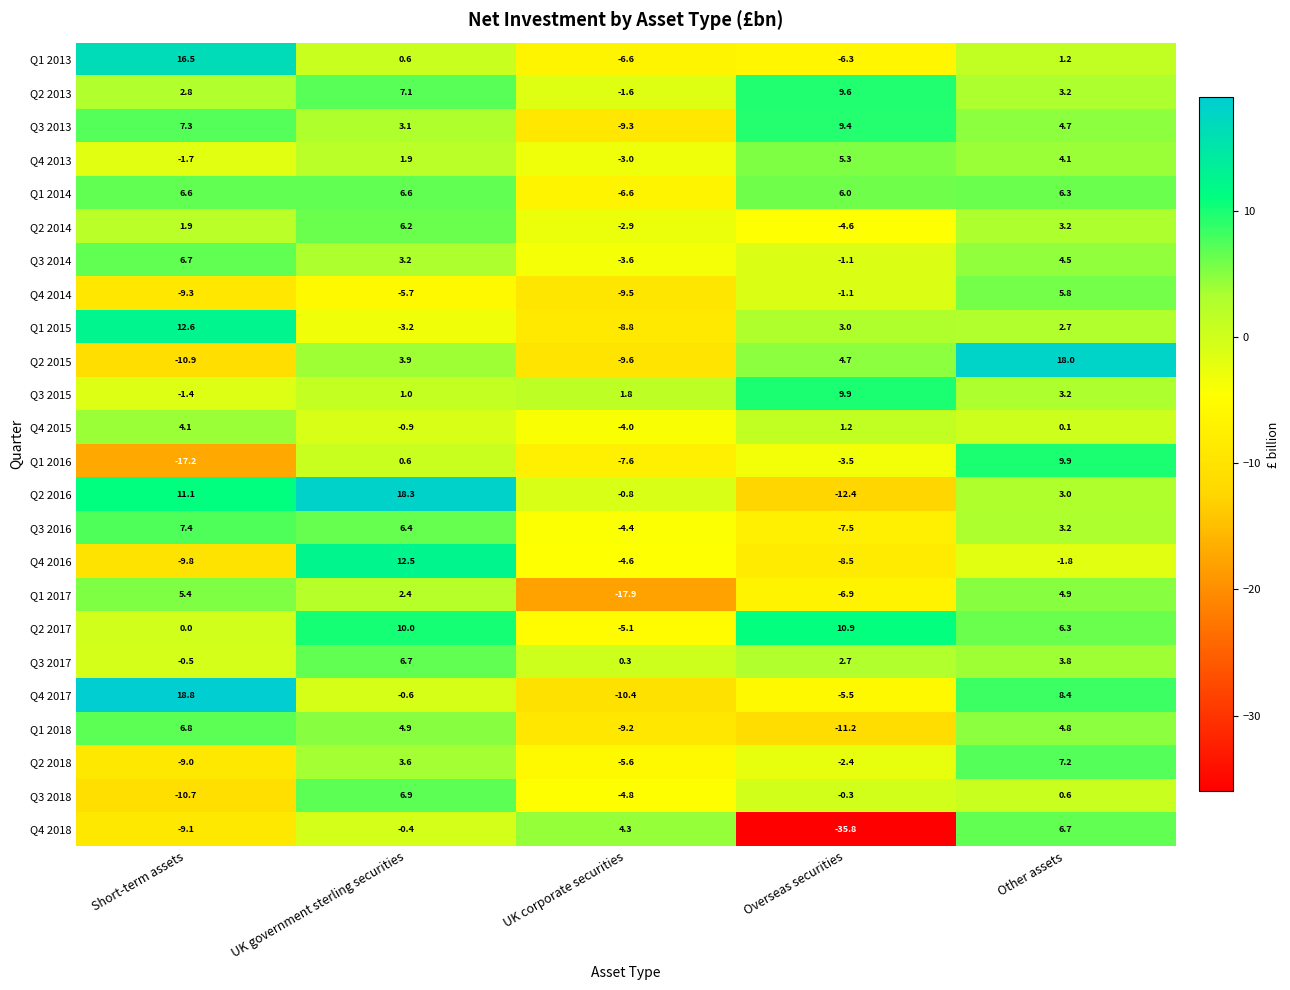

List the labels in order of Q4 2018 value, smallest first.

Overseas securities, Short-term assets, UK government sterling securities, UK corporate securities, Other assets